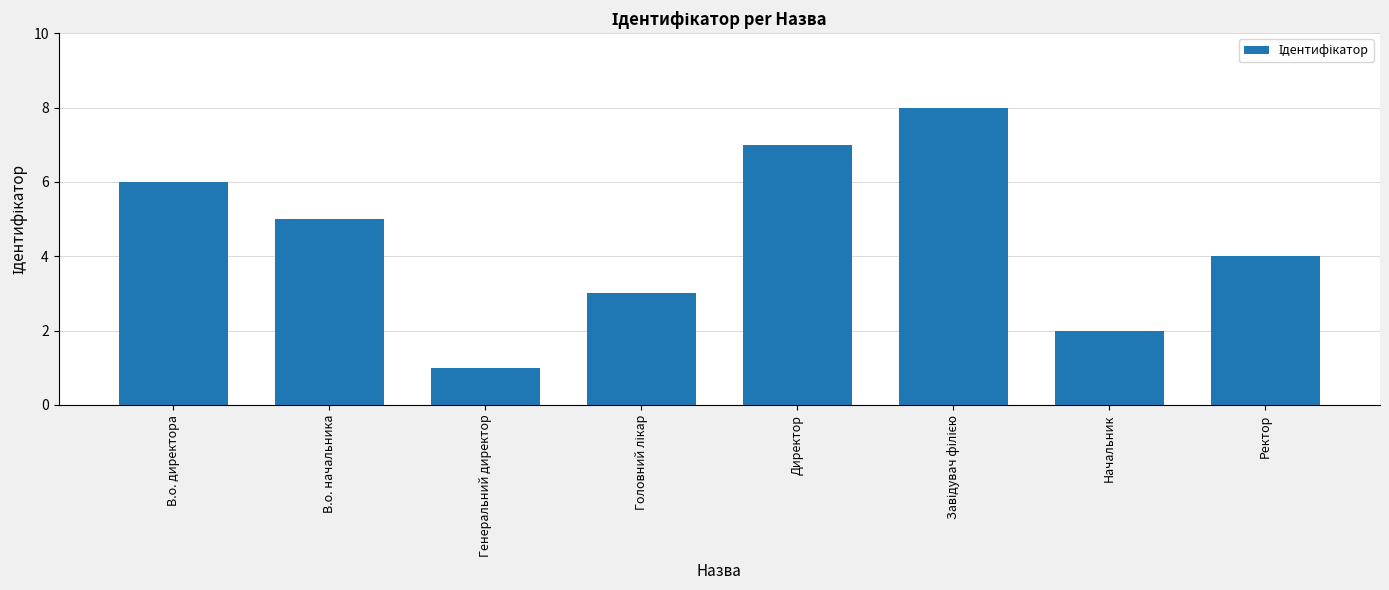

Which has a higher value, Начальник or Генеральний директор?

Начальник